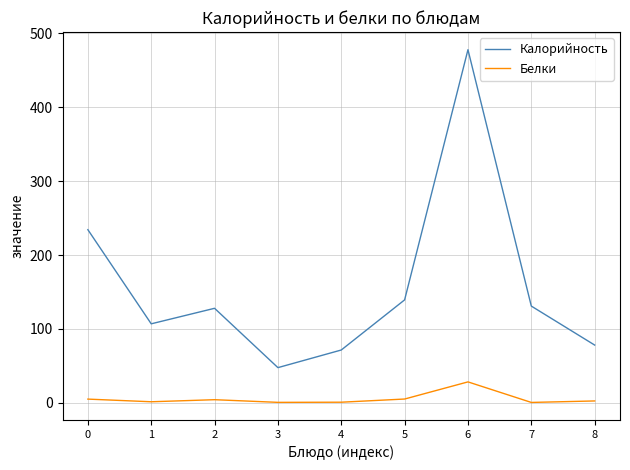

At 2, list the series in order from largest to smallest.

Калорийность, Белки